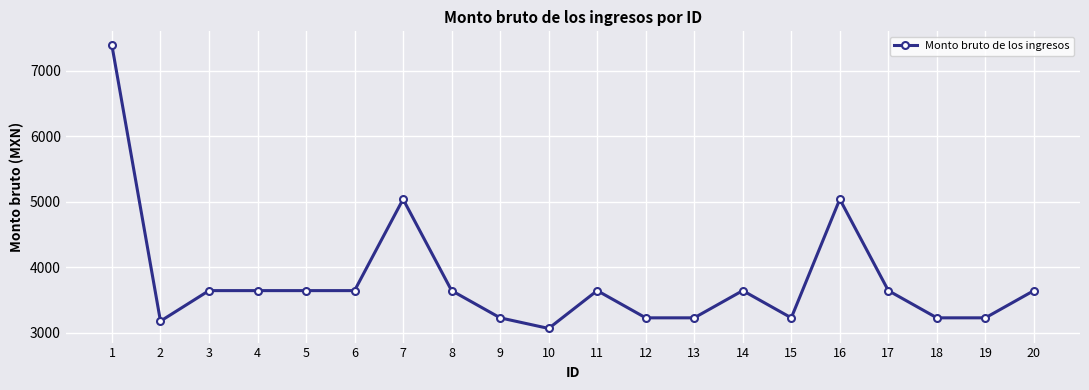

What is the change in value from 1 to 16?

-2349.0